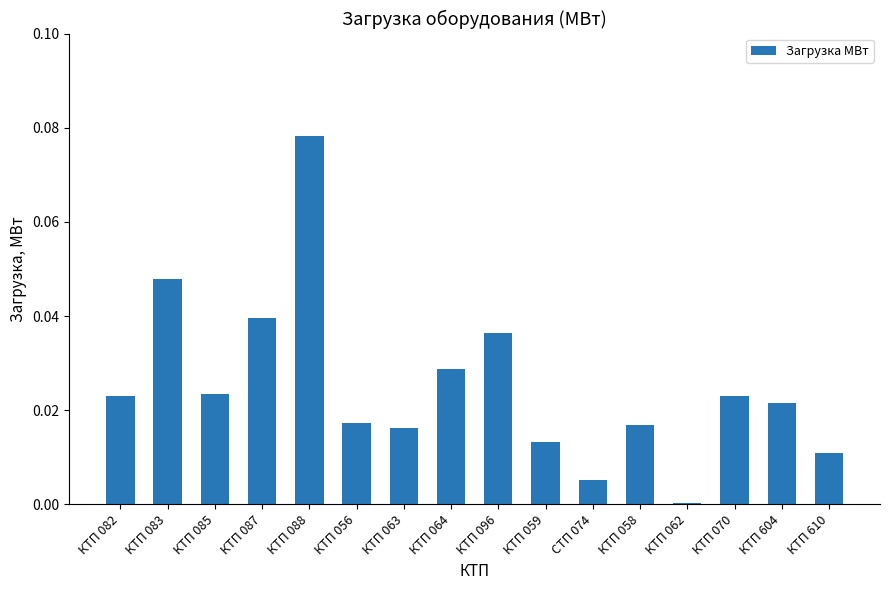

What is the label of the 4th bar from the right?

КТП 062